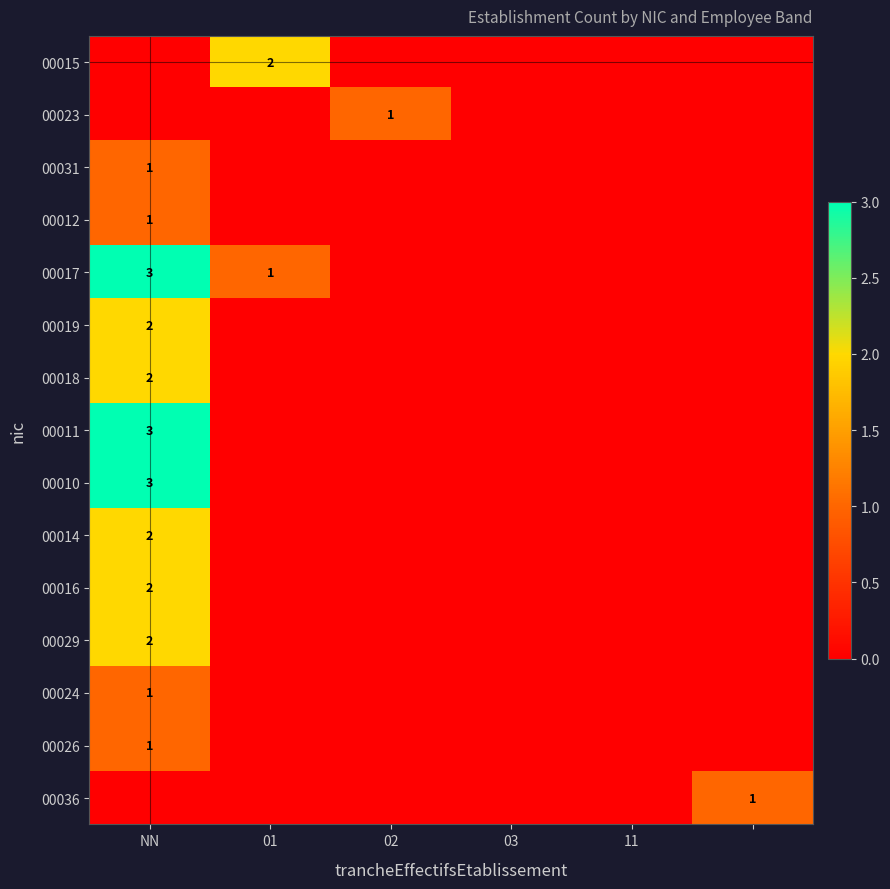

True or false: 00023 has a value of 1 at 02.

True